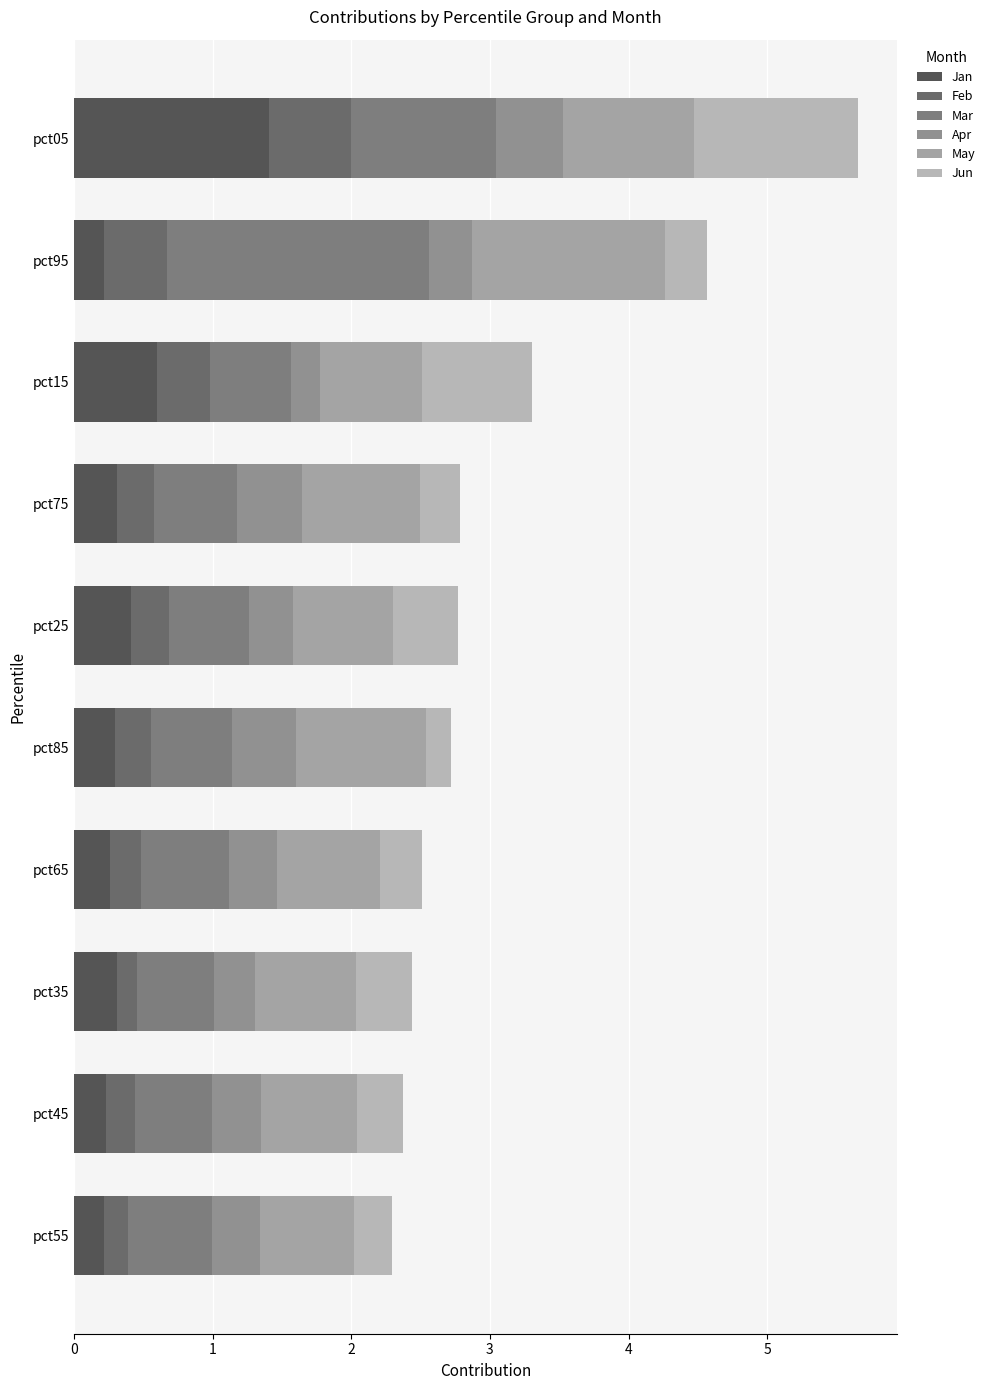

How many categories are shown in the chart?

10